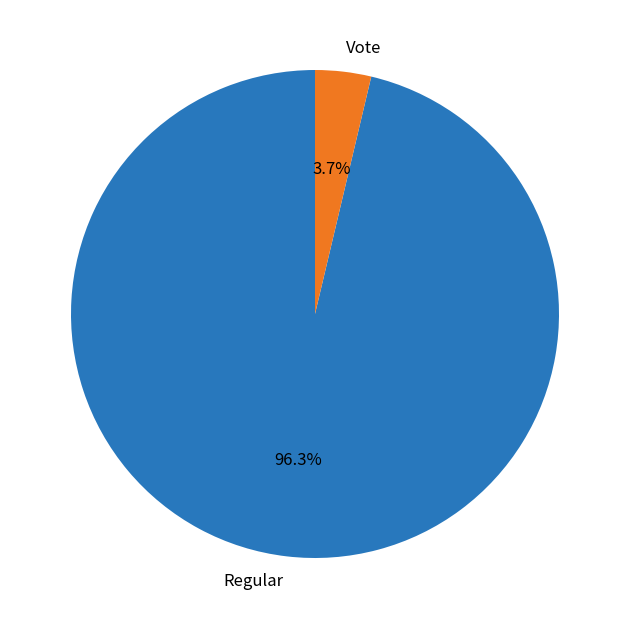

Rank the categories by value from lowest to highest.

Vote, Regular